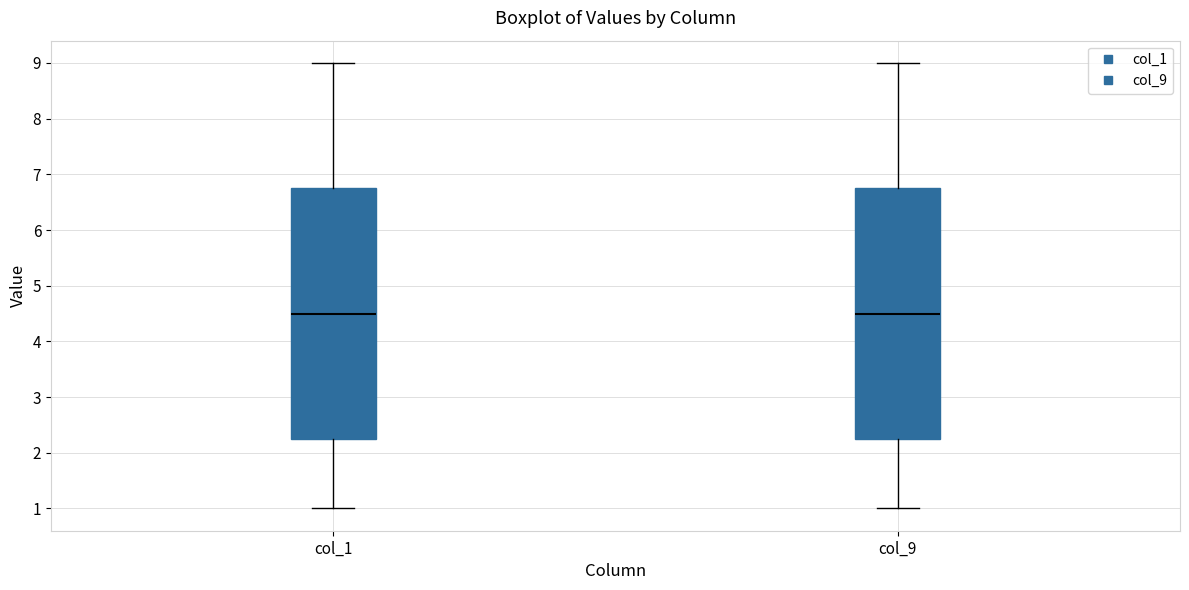

Where is the lower edge of the box for col_1 on the y-axis? The values are not printed on the chart, so give them approximately, as read against the axis.

2.3